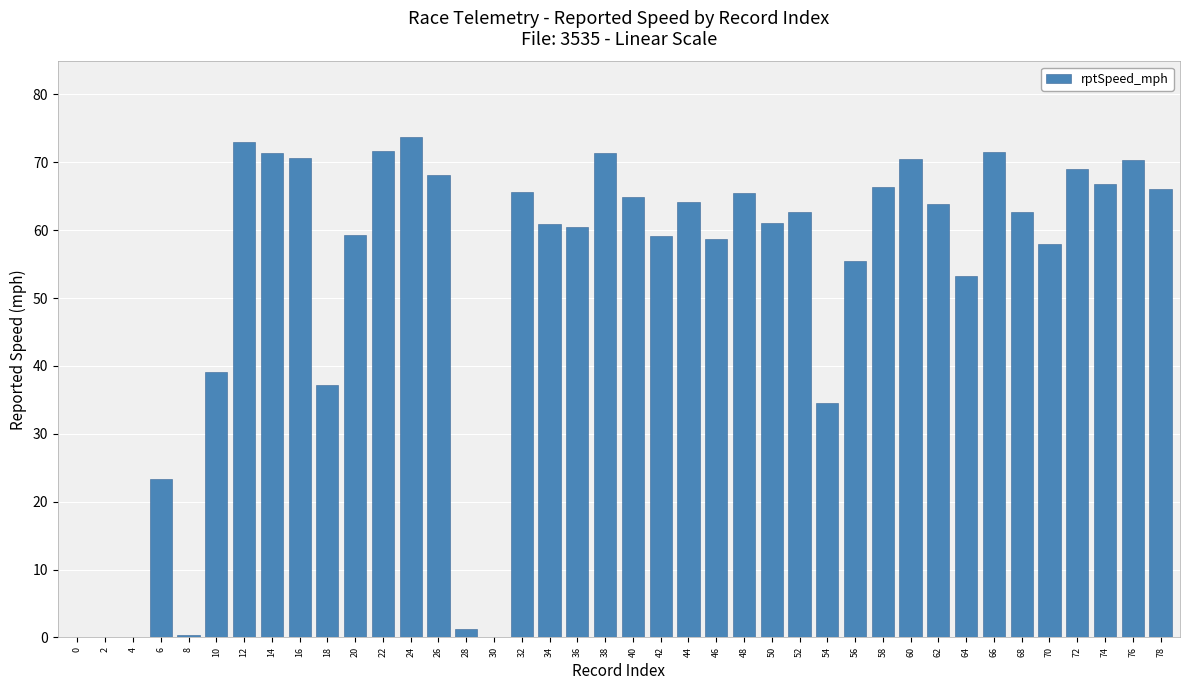

What is the difference between the values at 12 and 28?

71.8